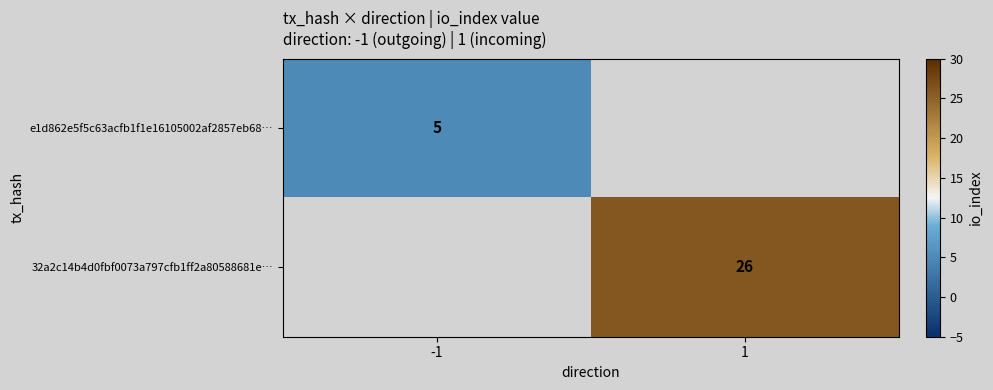

Is it true that e1d862e5f5c63acfb1f1e16105002af2857eb68… equals 5 at -1?

True